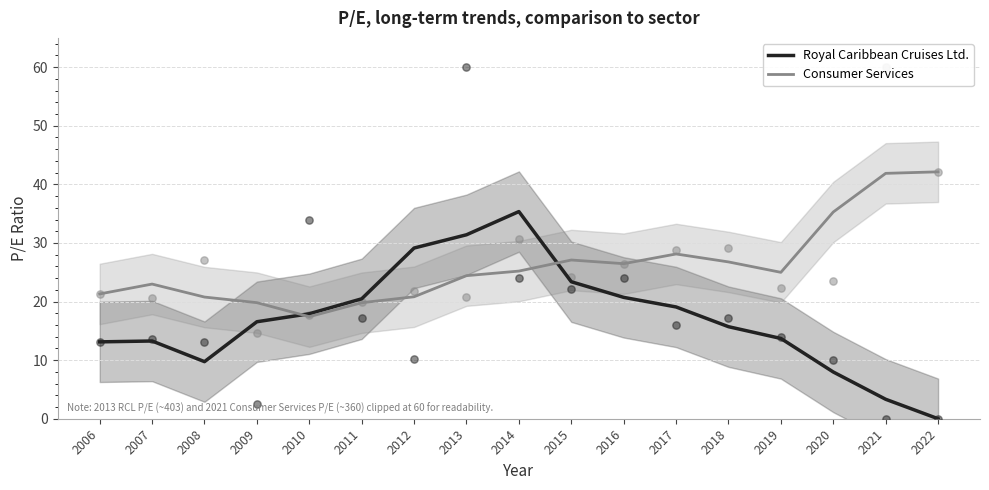

Is the value of Royal Caribbean Cruises Ltd. at 2016 greater than the value of Consumer Services at 2021?

No